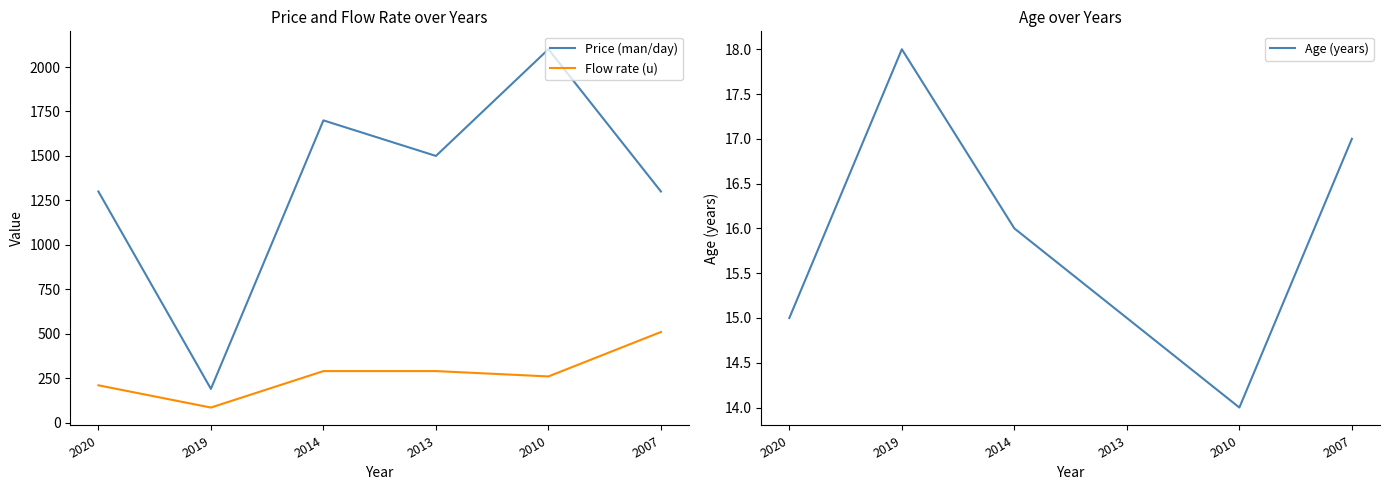

Where is Age (years) nearest to the value 16?

2014